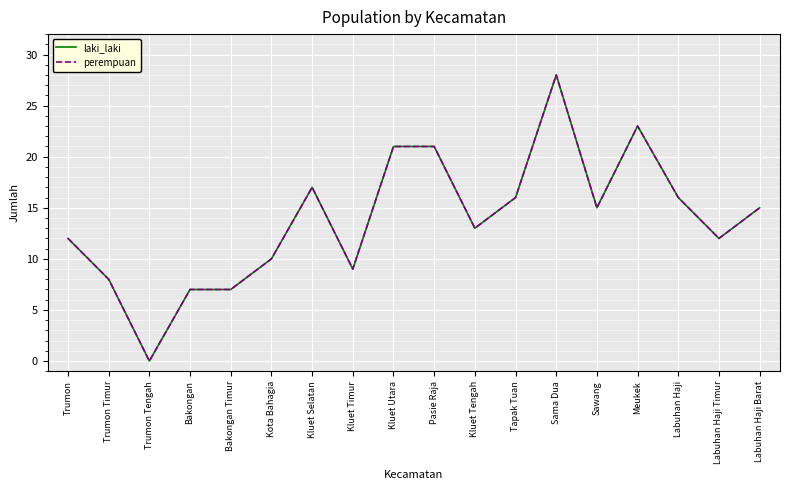

At which label is perempuan closest to 14?

Kluet Tengah